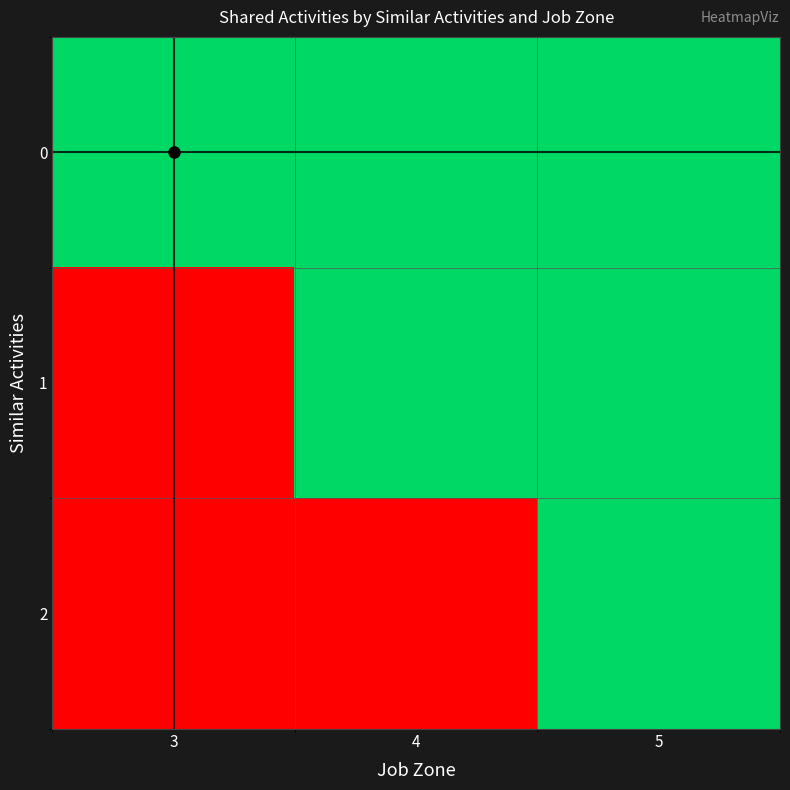

Count the number of data series in this chart.

3